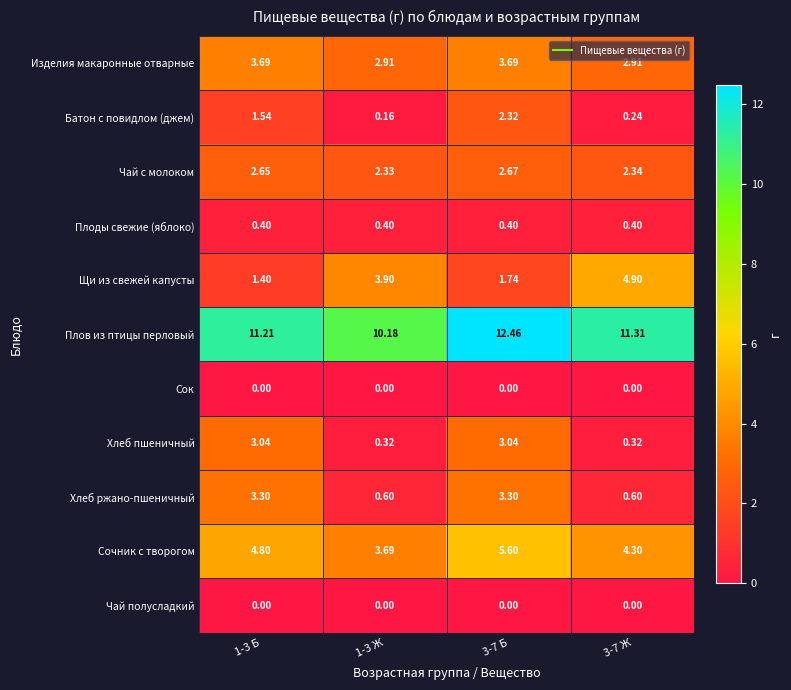

Between 1-3 Ж and 3-7 Ж, which series saw the biggest shift?

Плов из птицы перловый